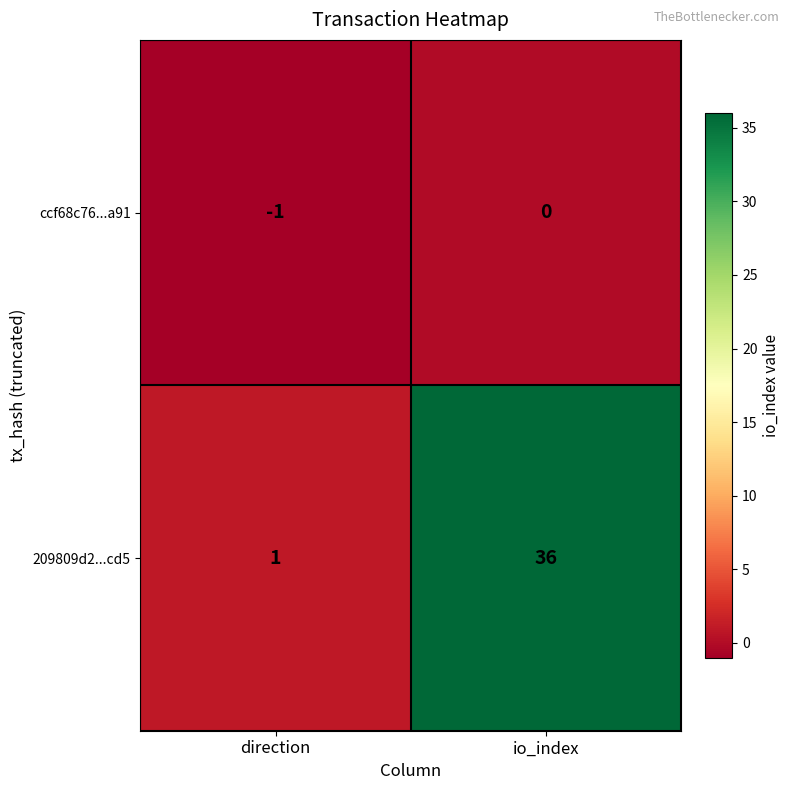

Which label corresponds to the smallest value in the chart?

direction